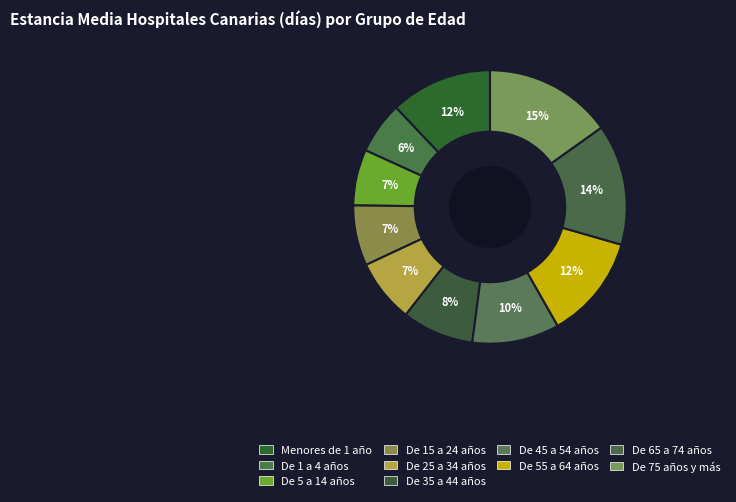

How many slices are in this pie chart?

10